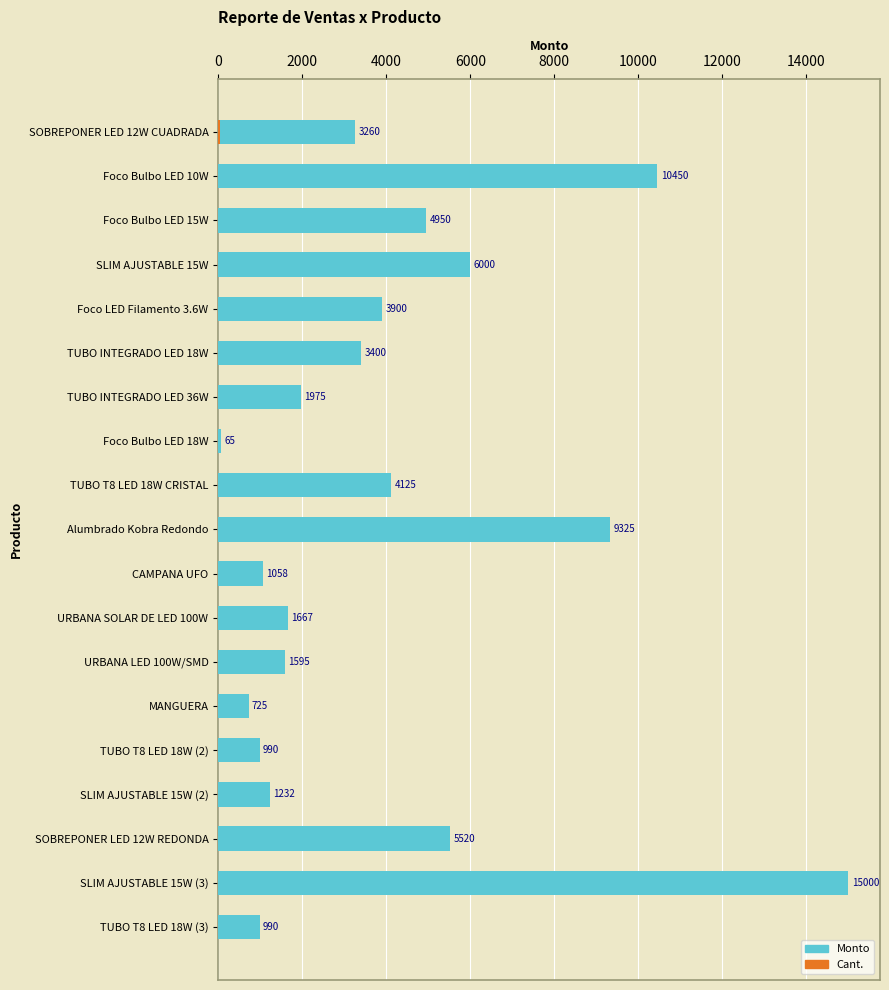

Is it true that the value at SLIM AJUSTABLE 15W is 6000.0?

True